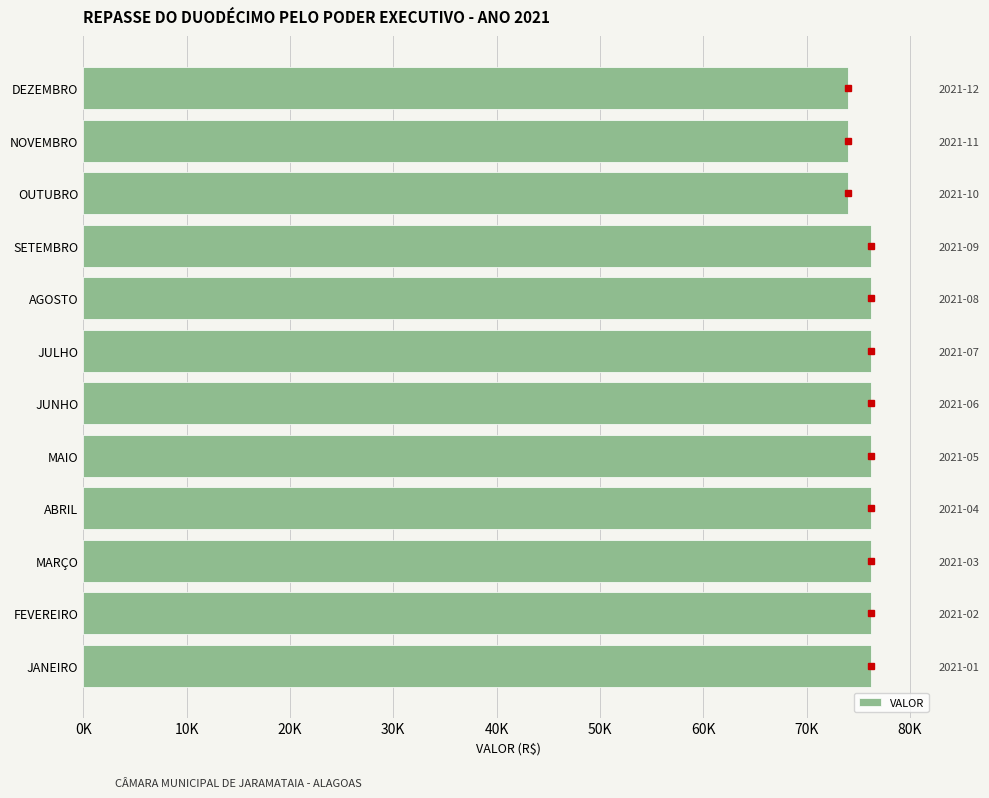

What position from the right is NOVEMBRO?

2